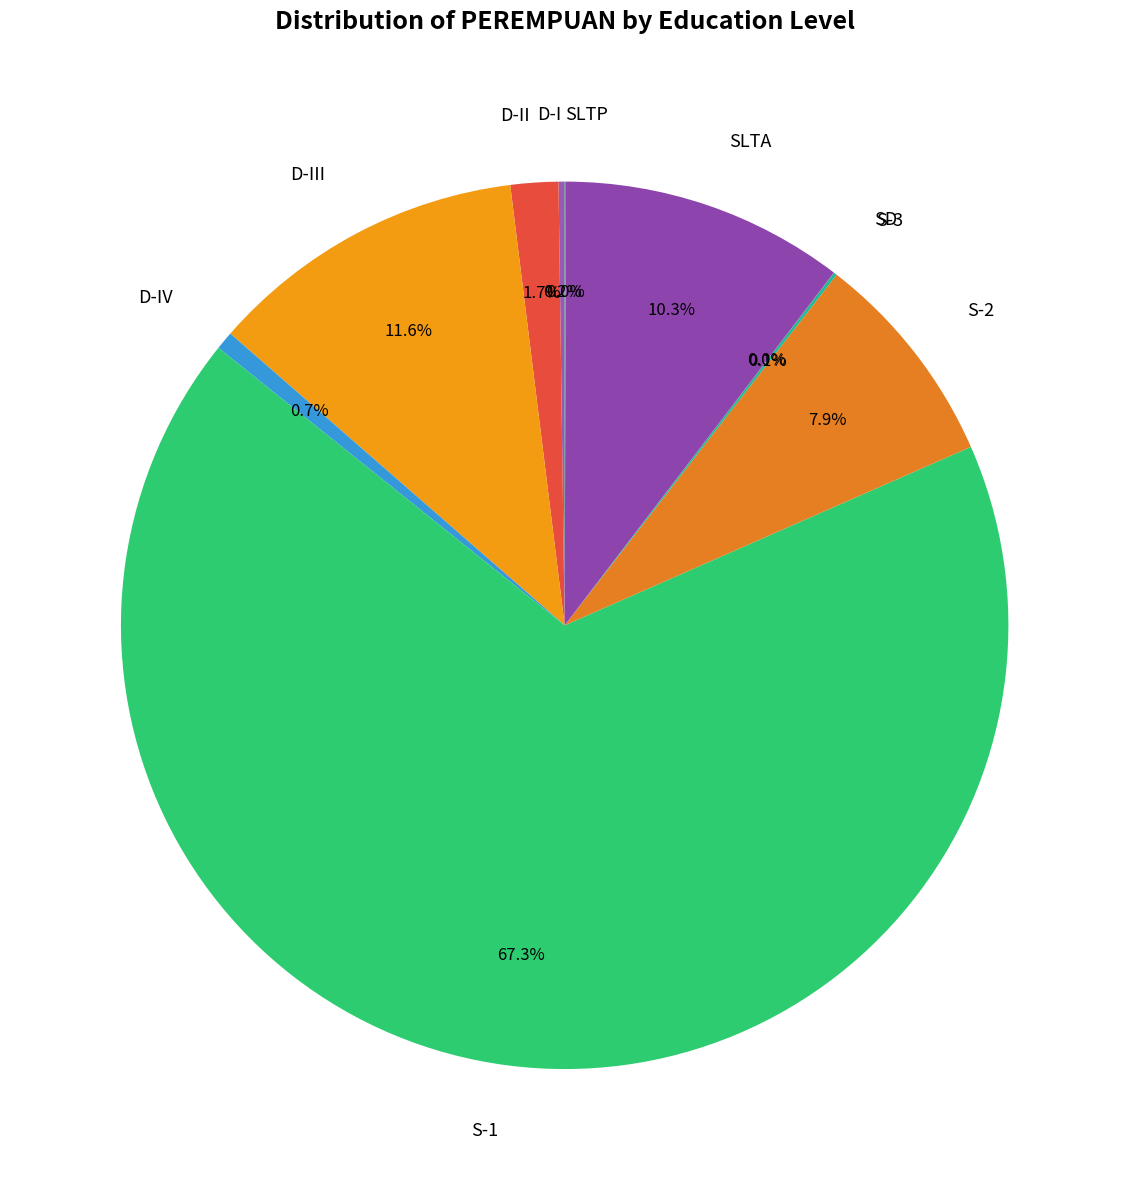

Does S-1 account for over 50% of the chart?

Yes